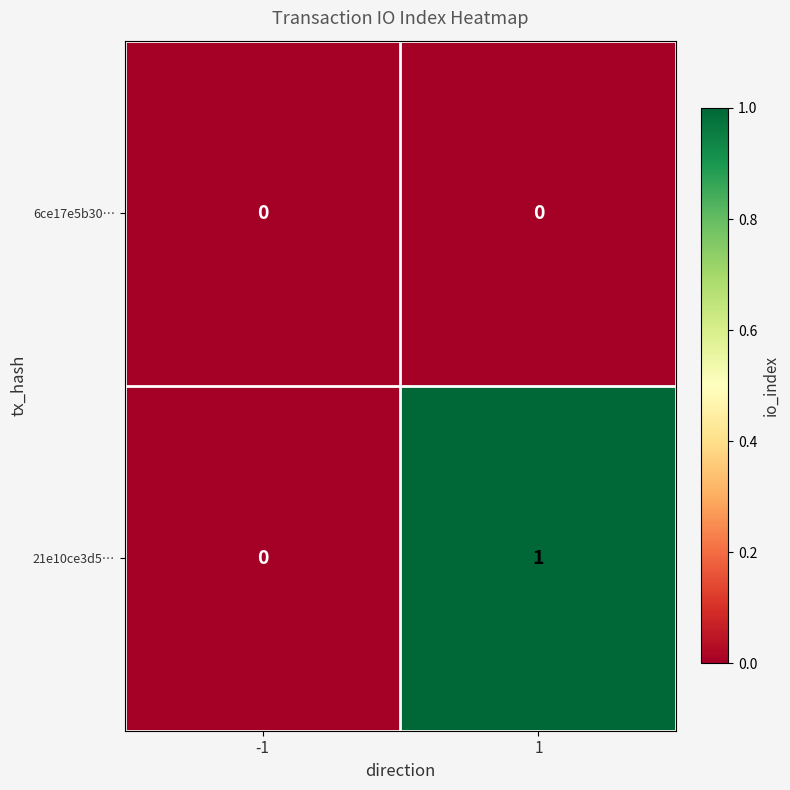

Reading left to right, transcribe all the data shown in this chart.

6ce17e5b30…: -1=0	1=0
21e10ce3d5…: -1=0	1=1